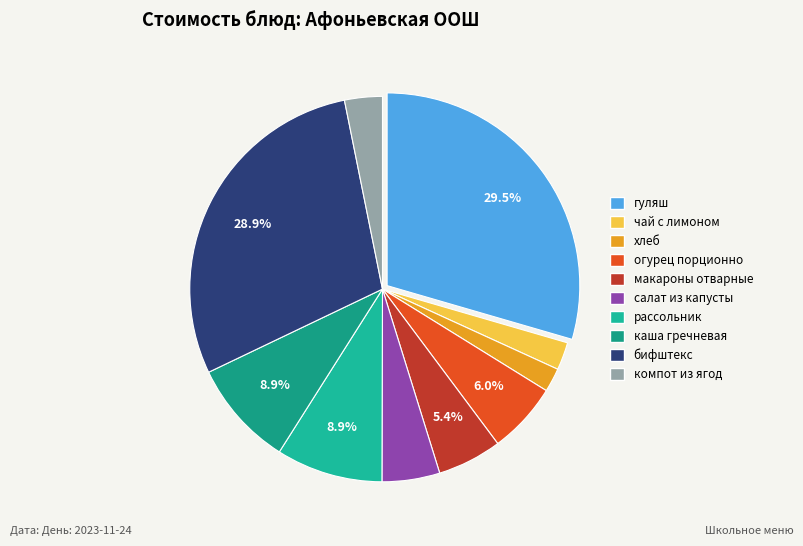

Does компот из ягод account for over 50% of the chart?

No